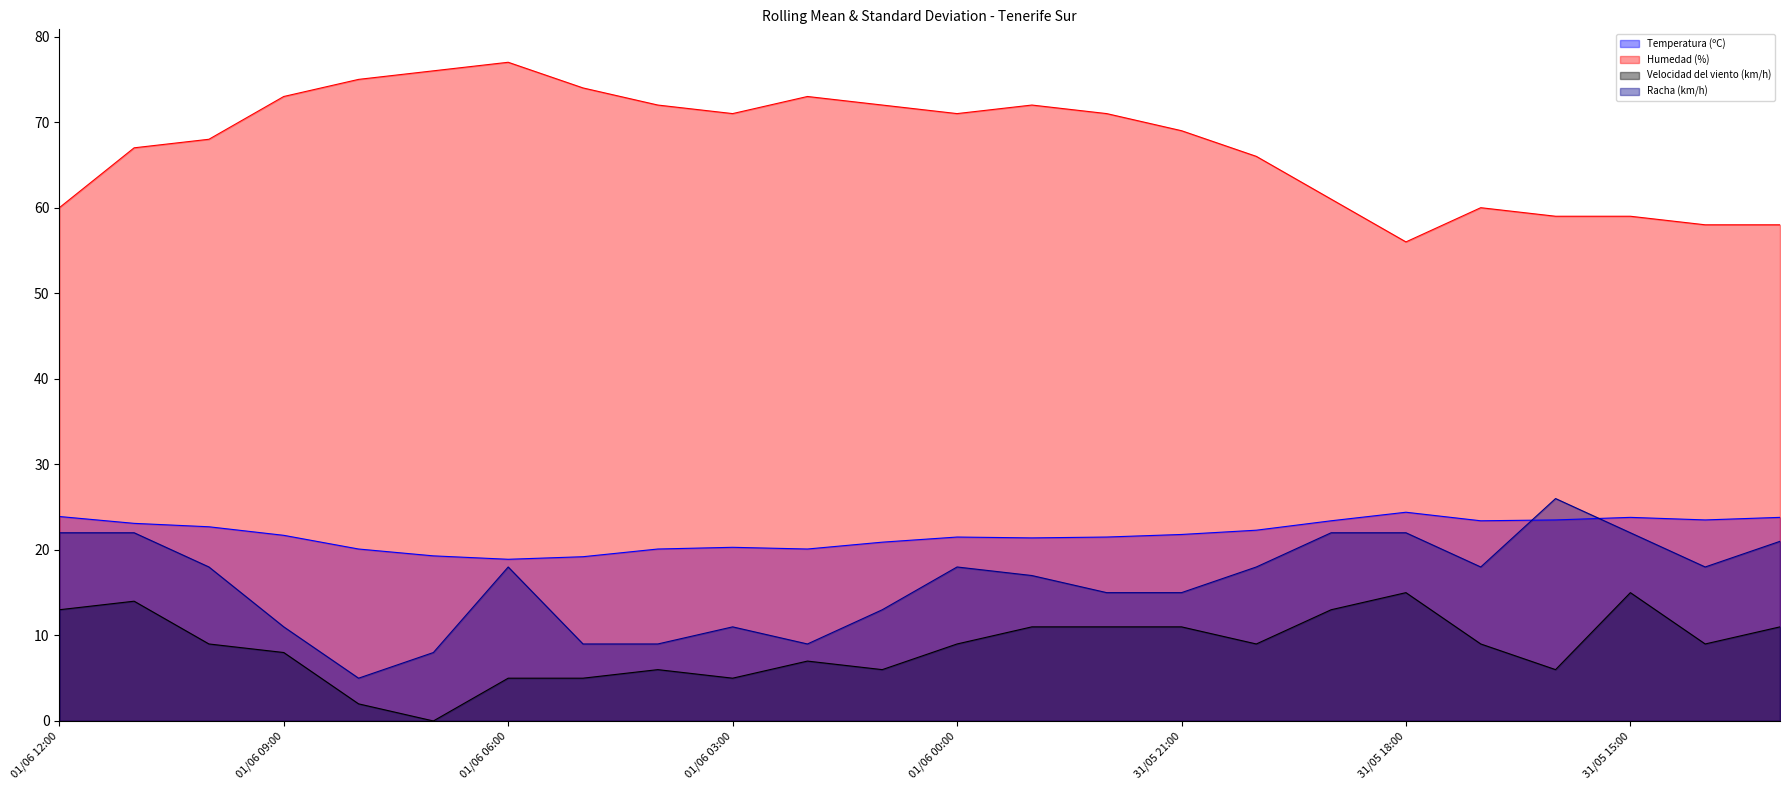

True or false: Humedad (%) (line) and Temperatura (ºC) (line) cross at least once.

False